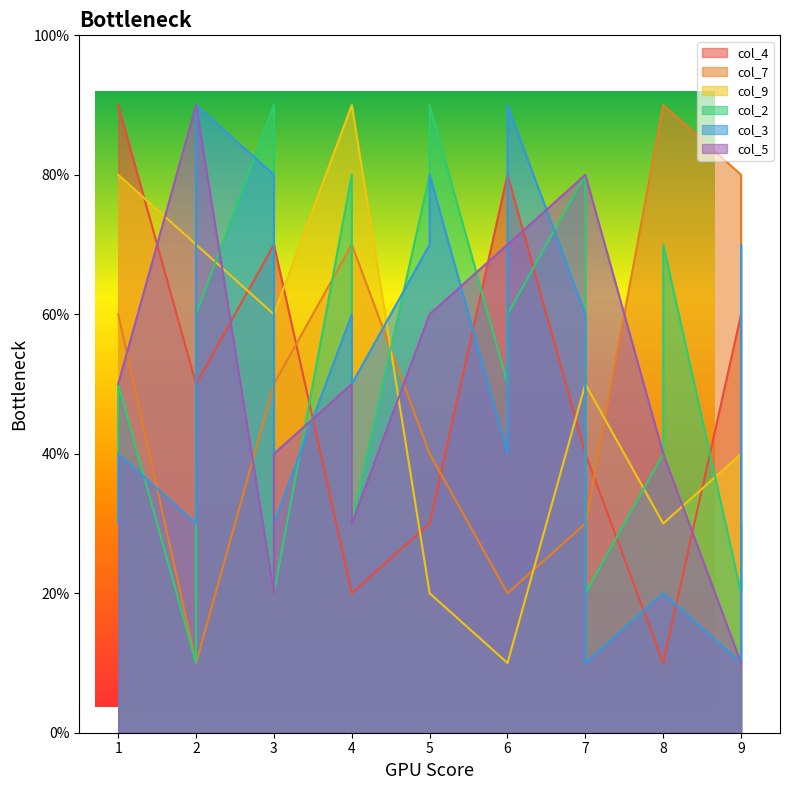

What is the difference between the col_3 values at 1 and 9?

3